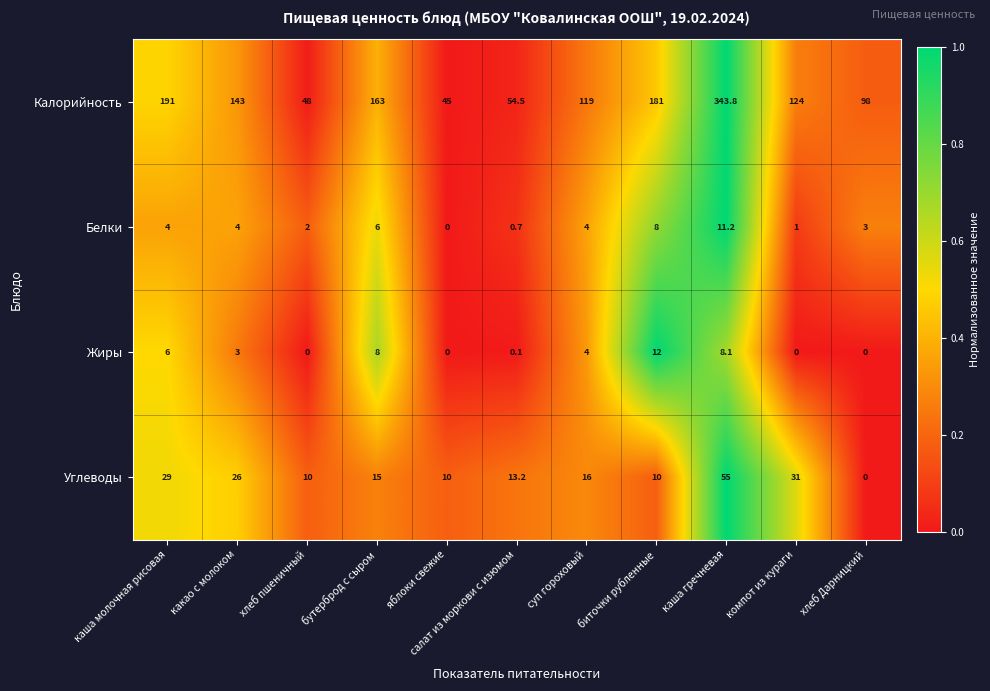

The Углеводы series shows 16.1 at биточки рубленные. True or false?

False